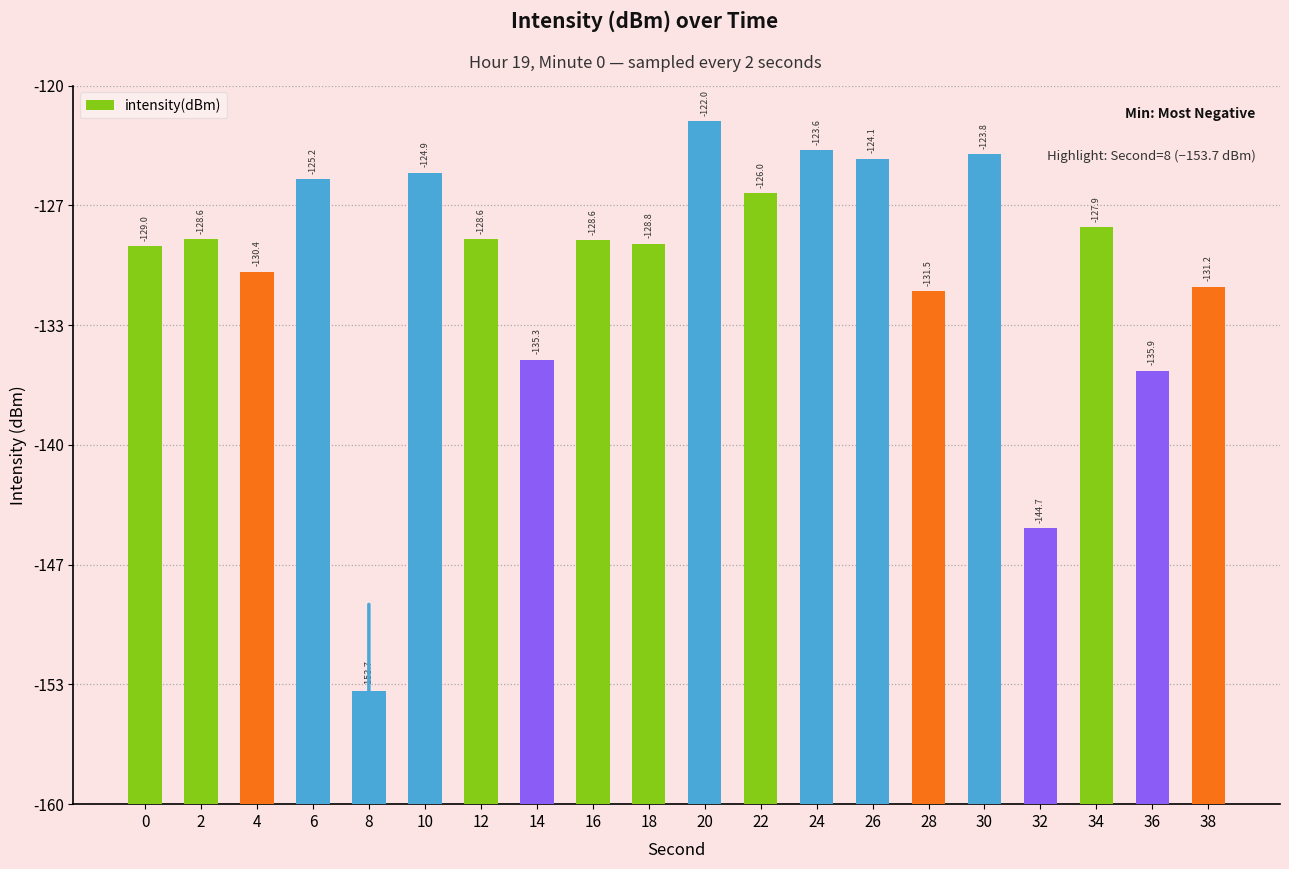

How many values are below 31?

7